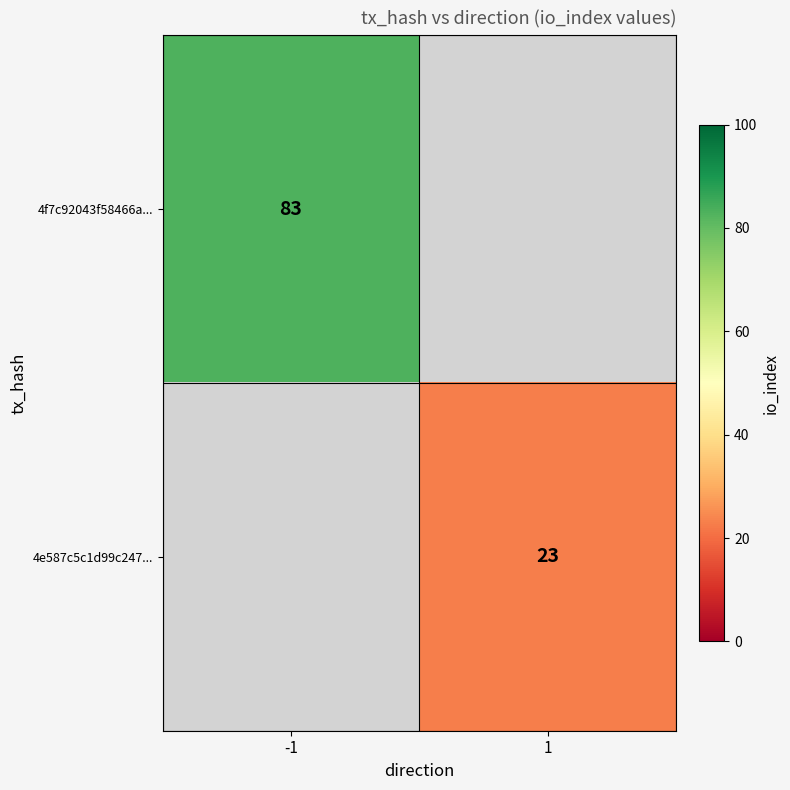

The value of 4f7c92043f58466a... at -1 is 83. True or false?

True